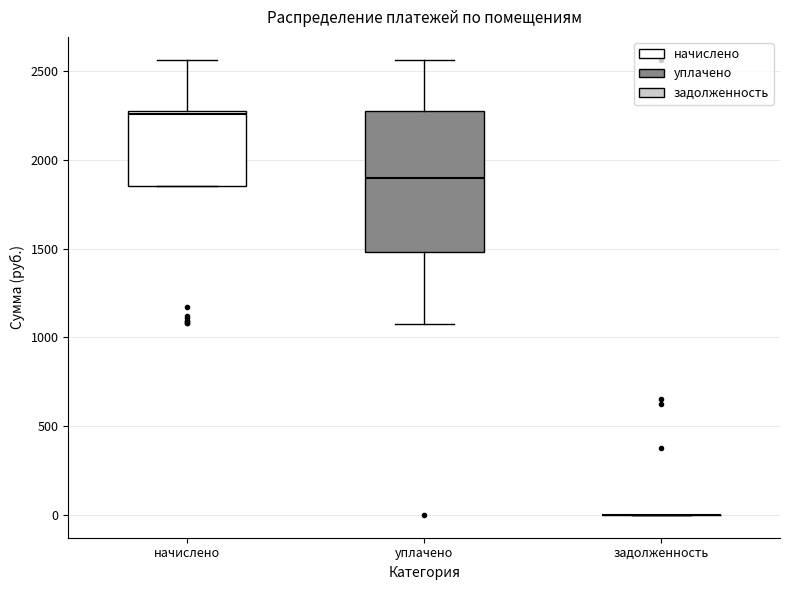

Comparing the boxes themselves (not the whiskers), which one is the tallest?

уплачено